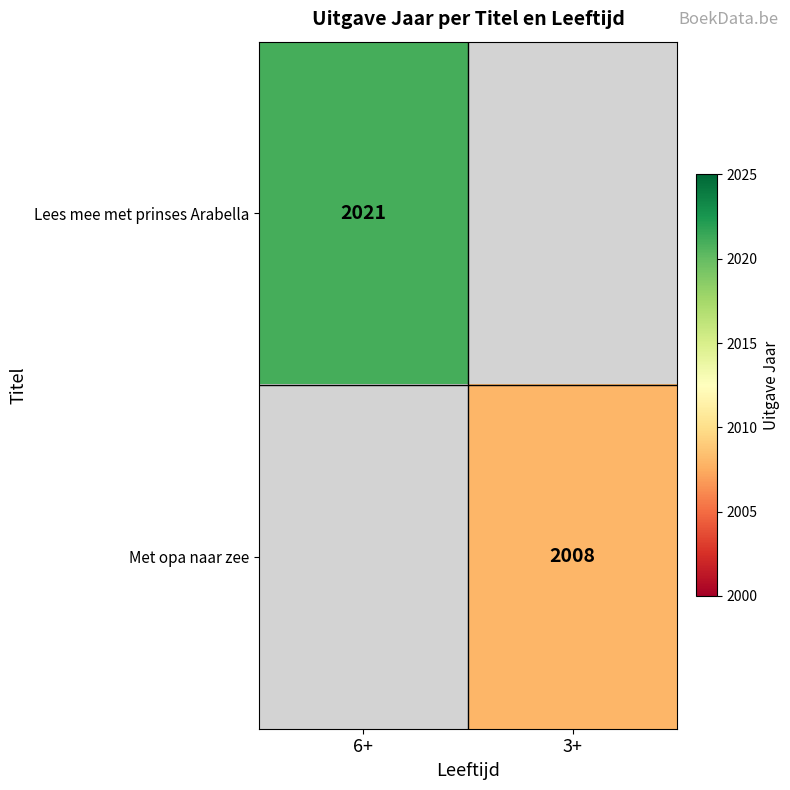

The Lees mee met prinses Arabella series shows 3338 at 6+. True or false?

False